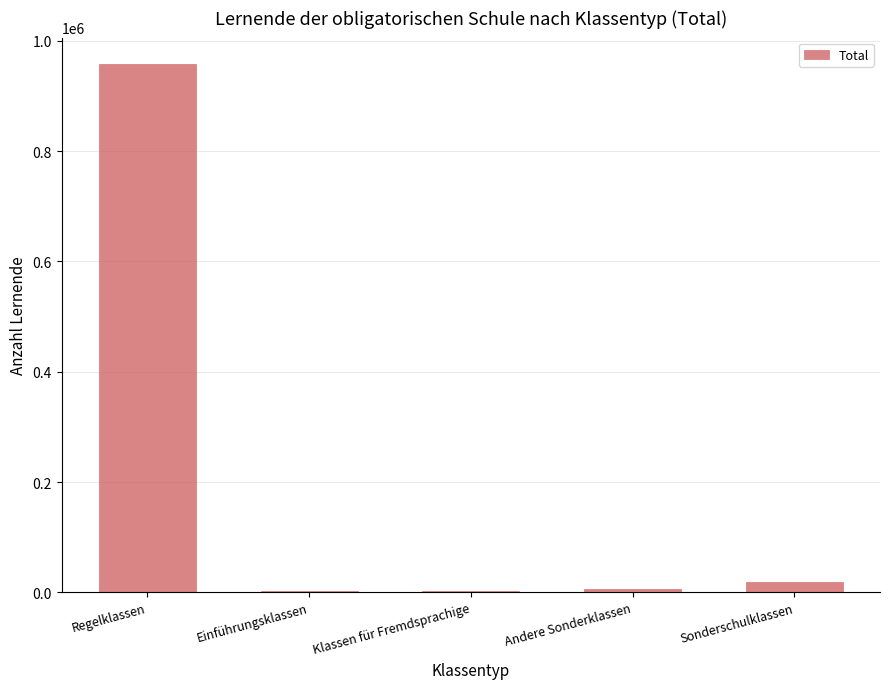

Are the bars horizontal?

No